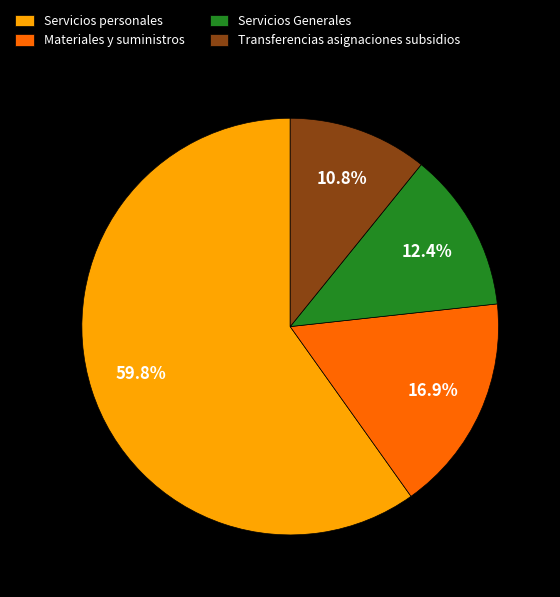

What is the largest slice in the pie chart?

Servicios personales